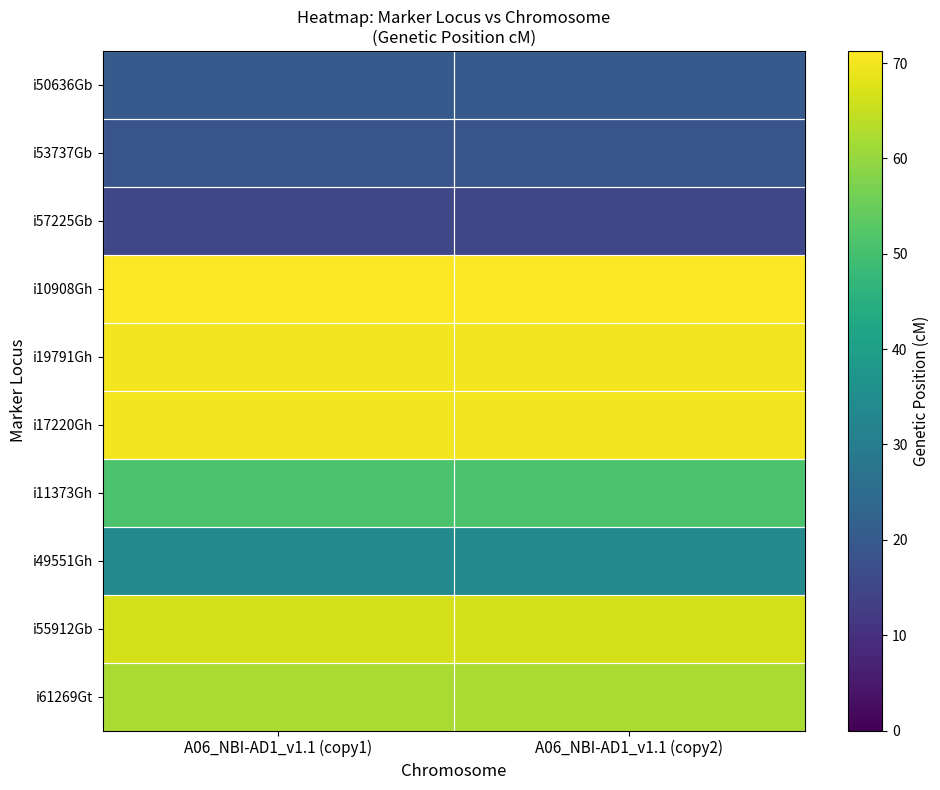

At which category is the sum across all series the highest?

A06_NBI-AD1_v1.1 (copy1)